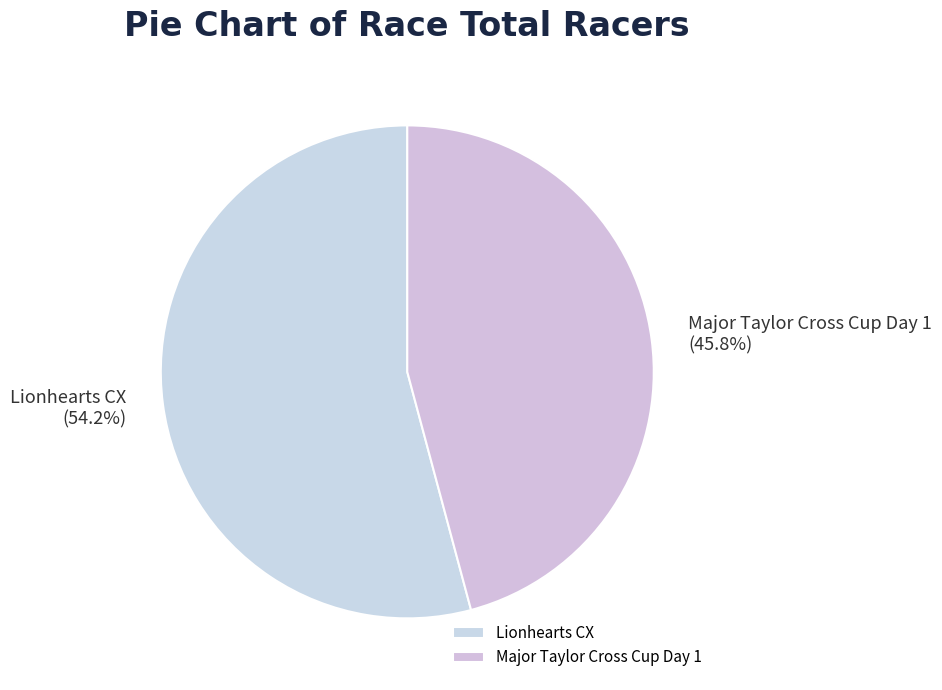

Is it true that Major Taylor Cross Cup Day 1 is 46% of the pie?

True